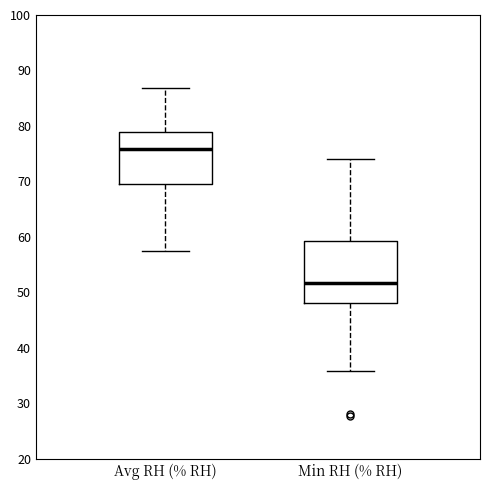

Which box's median line is the lowest?

Min RH (% RH)